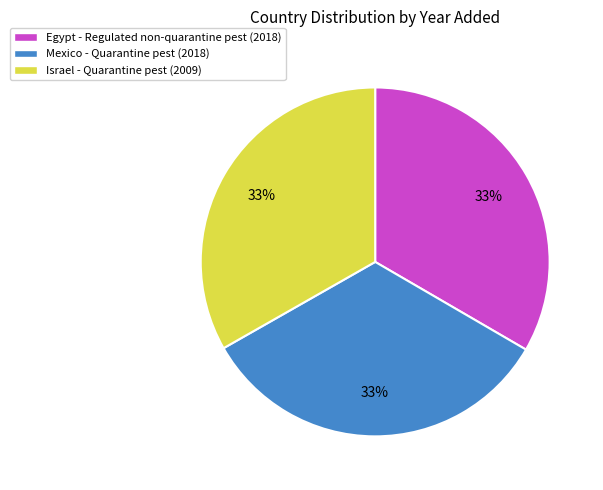

To the nearest percent, what portion does Egypt - Regulated non-quarantine pest (2018) represent?

33%